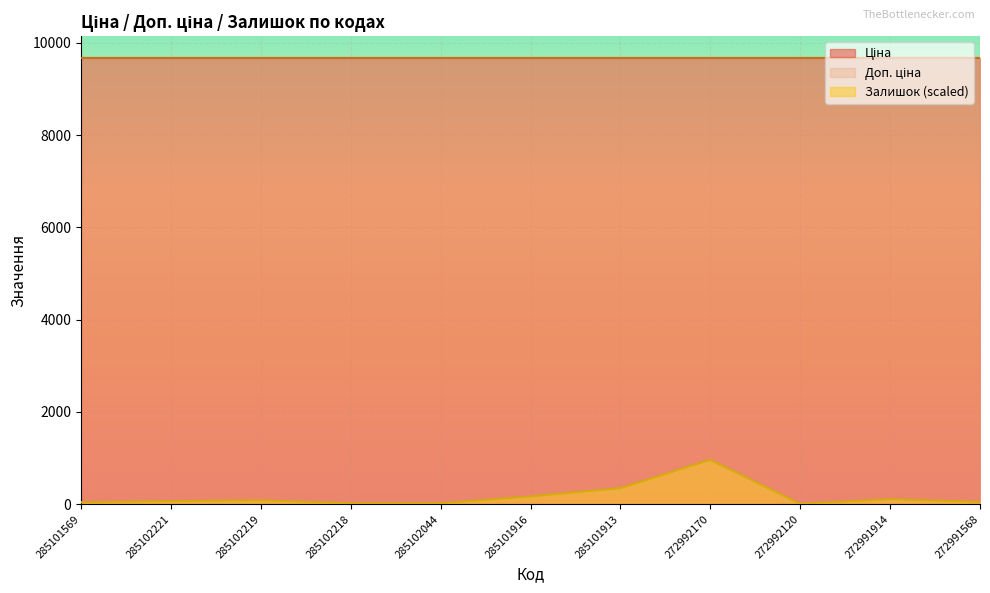

Does the chart display data point markers on the line(s)?

No